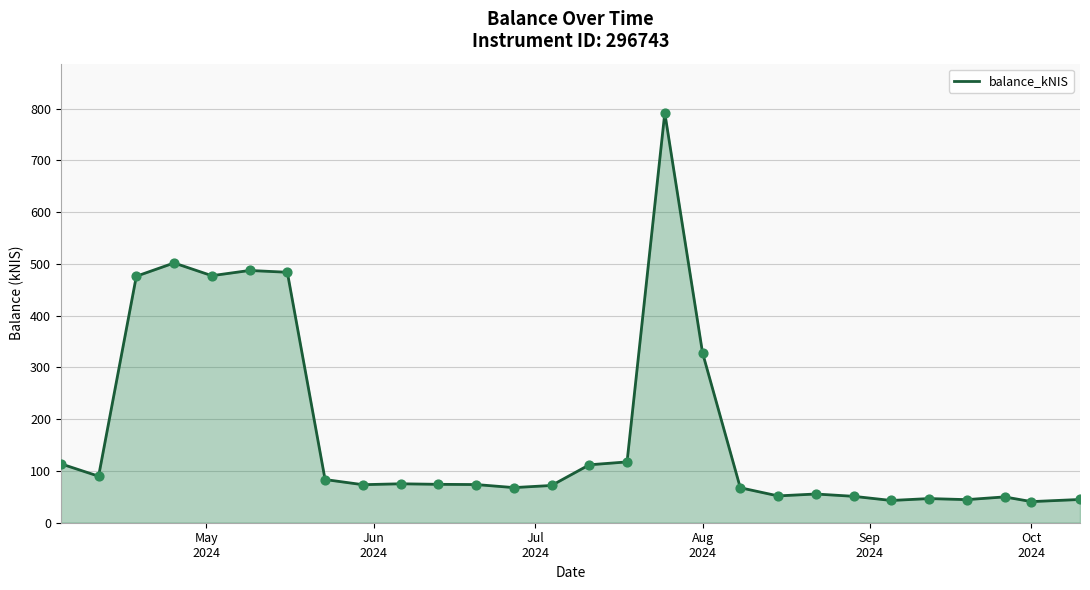

What is the difference between the maximum and minimum values?

751.2